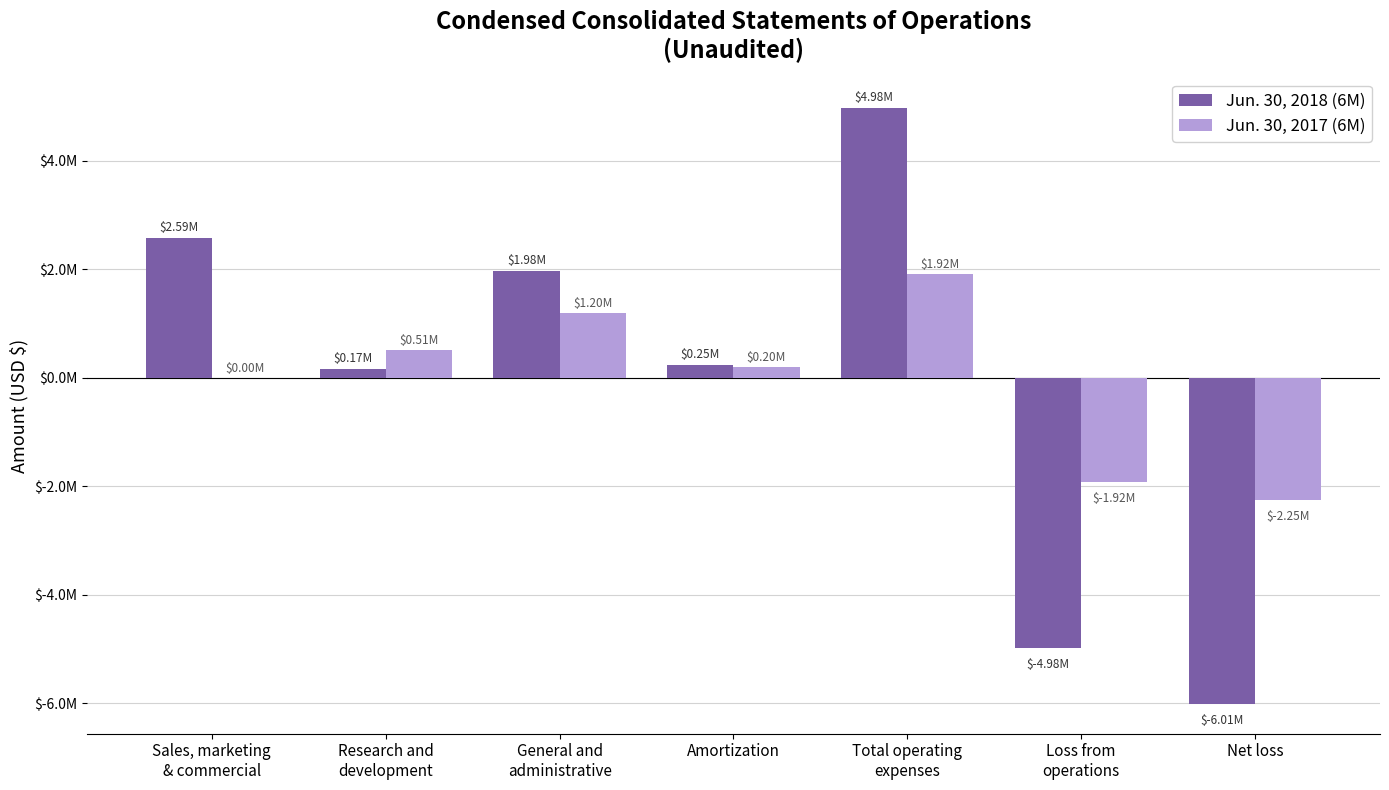

At which label does Jun. 30, 2017 (6M) first exceed 204604?

Research and
development